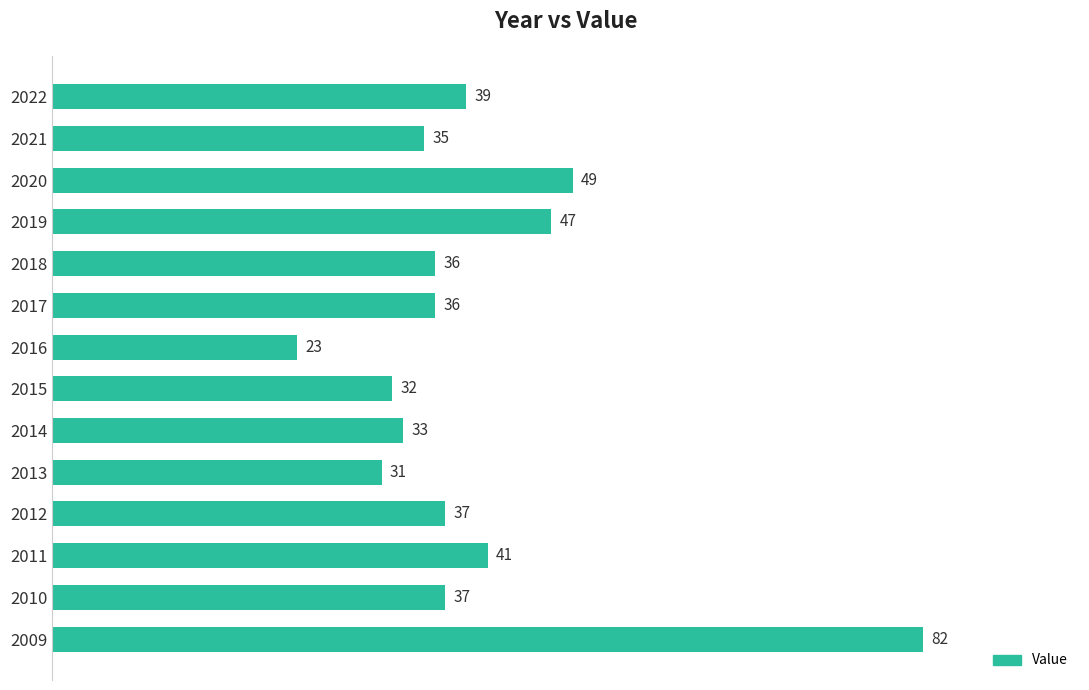

What is the value of the 14th bar from the top?

82